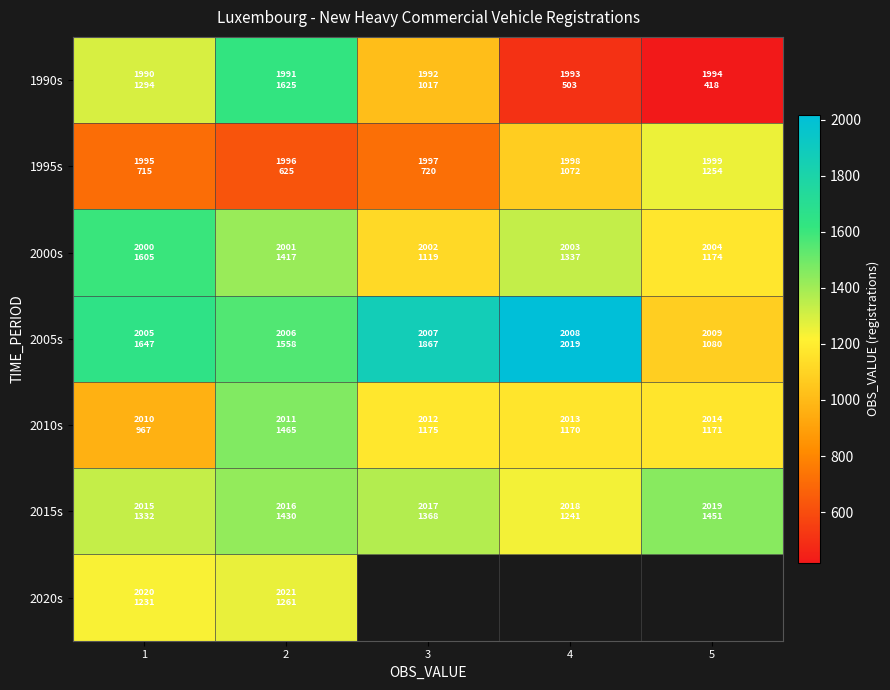

How many data points does each series have?

5